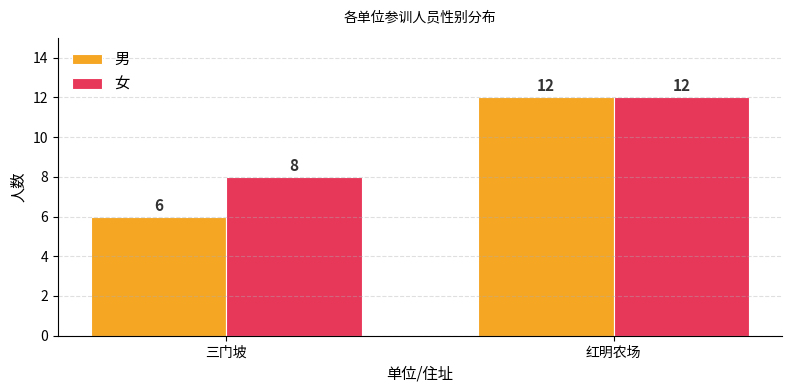

What position from the right is 红明农场?

1